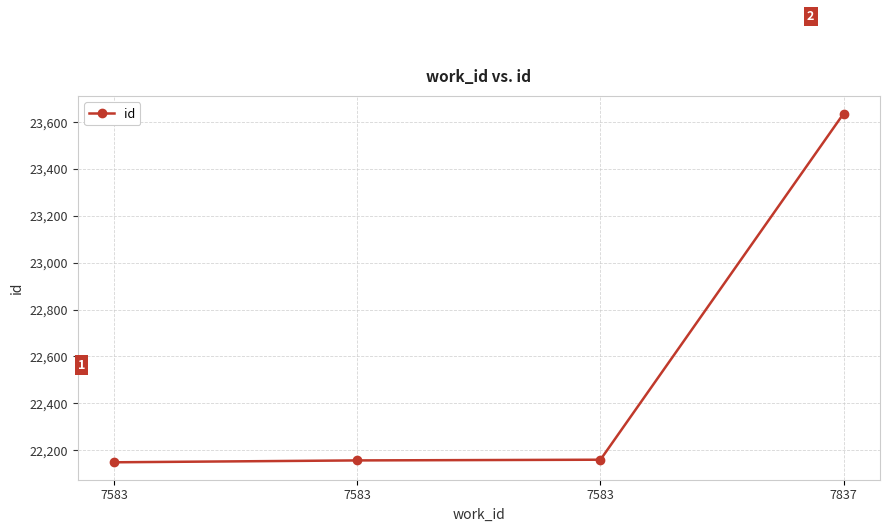

What is the sum of all values?

90099